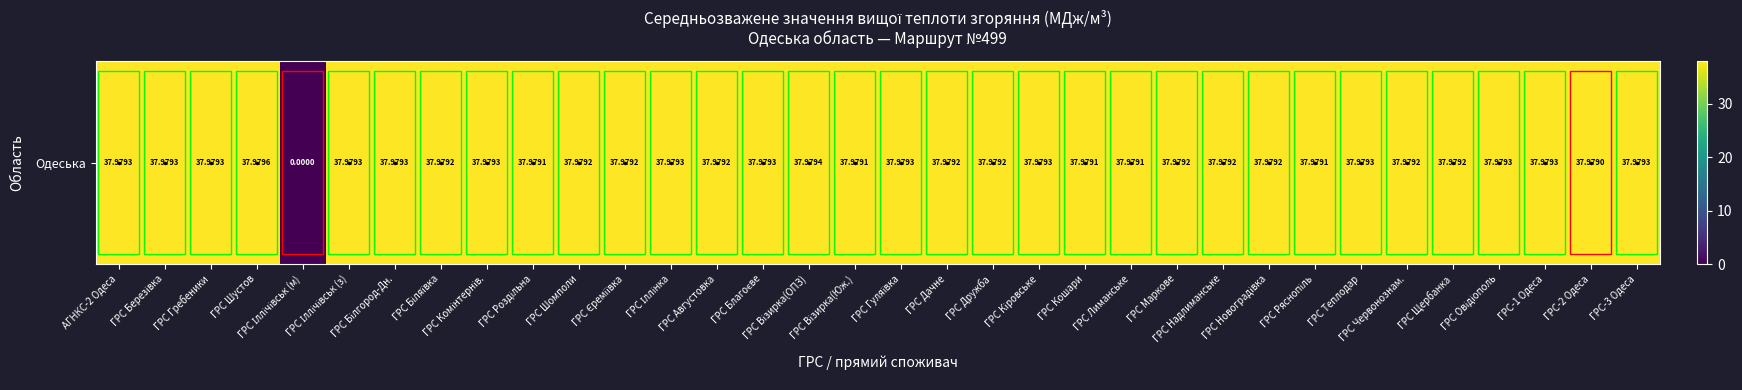

What is the average value?

36.9